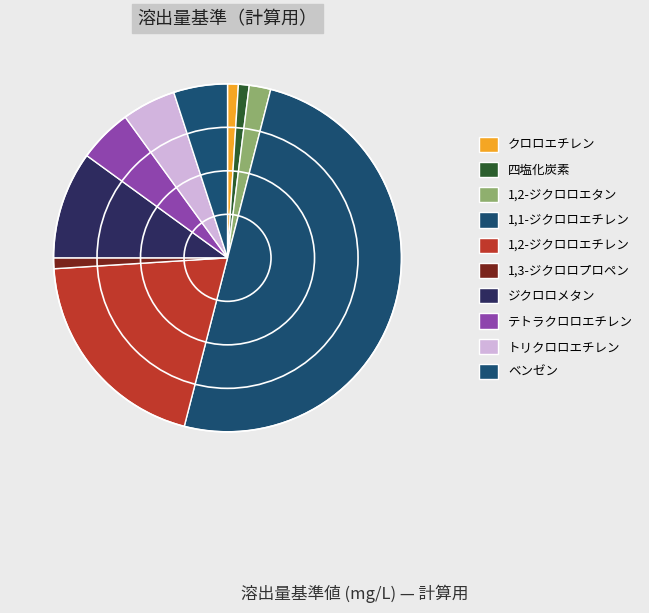

To the nearest percent, what is the combined percentage of 1,1-ジクロロエチレン and トリクロロエチレン?

55%